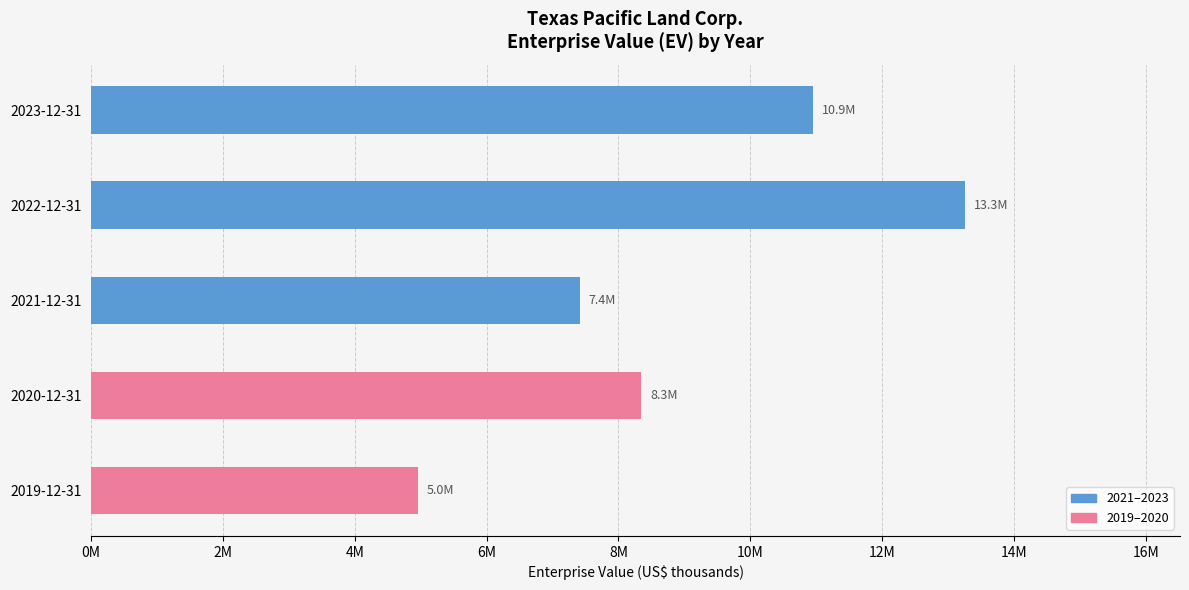

At 2022-12-31, list the series in order from largest to smallest.

2021 / 2022 / 2023, 2019 / 2020